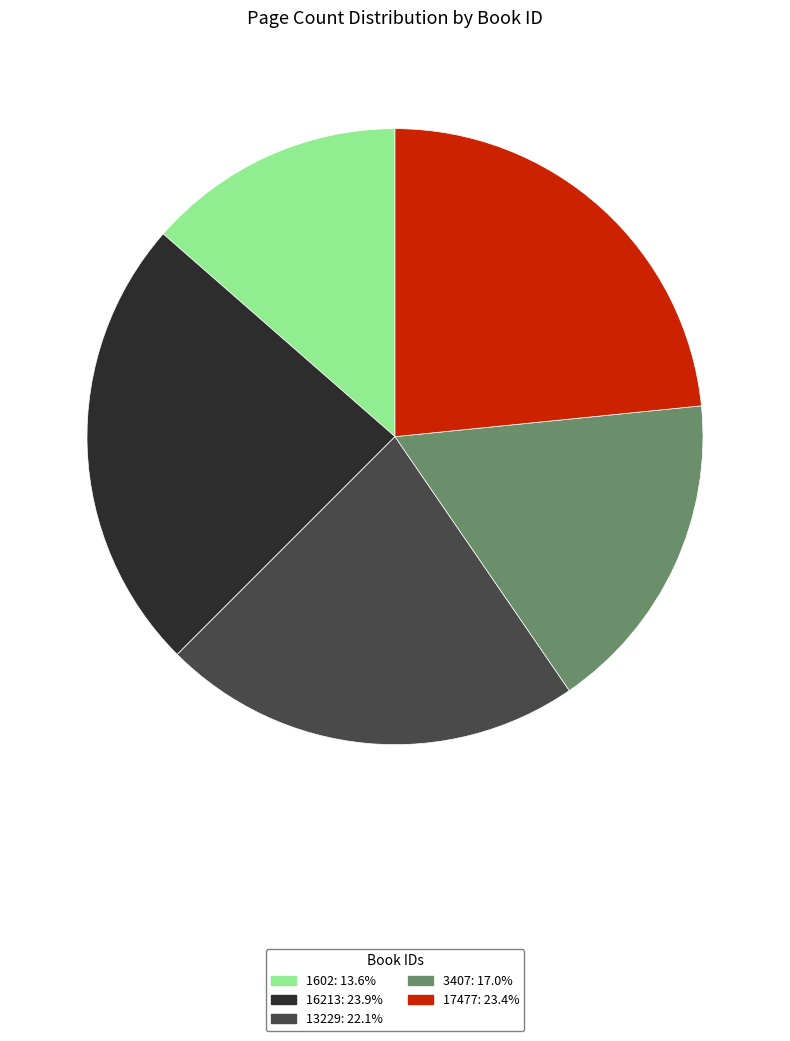

Is 3407 the majority of the pie?

No